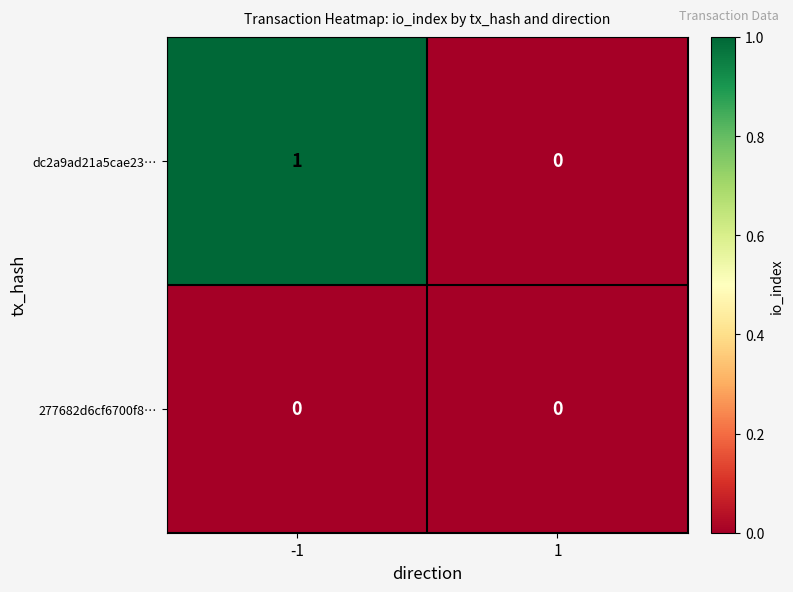

At which category does the chart reach its peak across all series?

-1